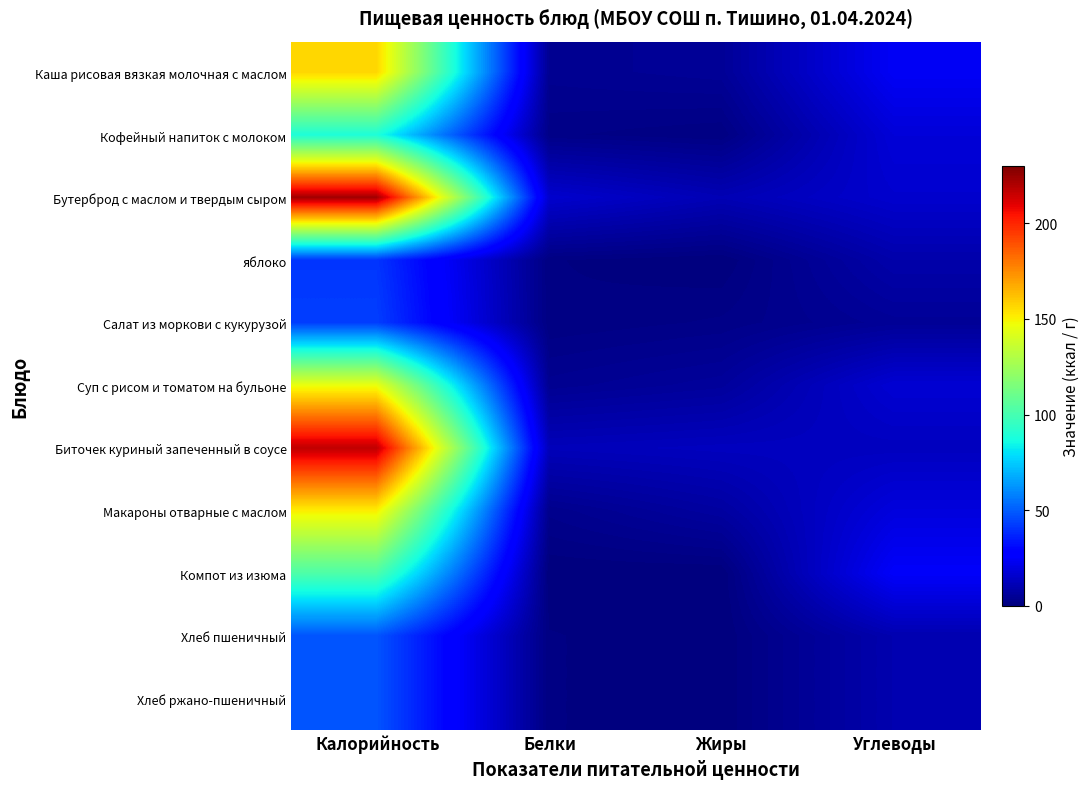

Rank the series by their maximum value, from lowest to highest.

яблоко, Салат из моркови с кукурузой, Хлеб пшеничный, Хлеб ржано-пшеничный, Кофейный напиток с молоком, Компот из изюма, Суп с рисом и томатом на бульоне, Макароны отварные с маслом, Каша рисовая вязкая молочная с маслом, Биточек куриный запеченный в соусе, Бутерброд с маслом и твердым сыром